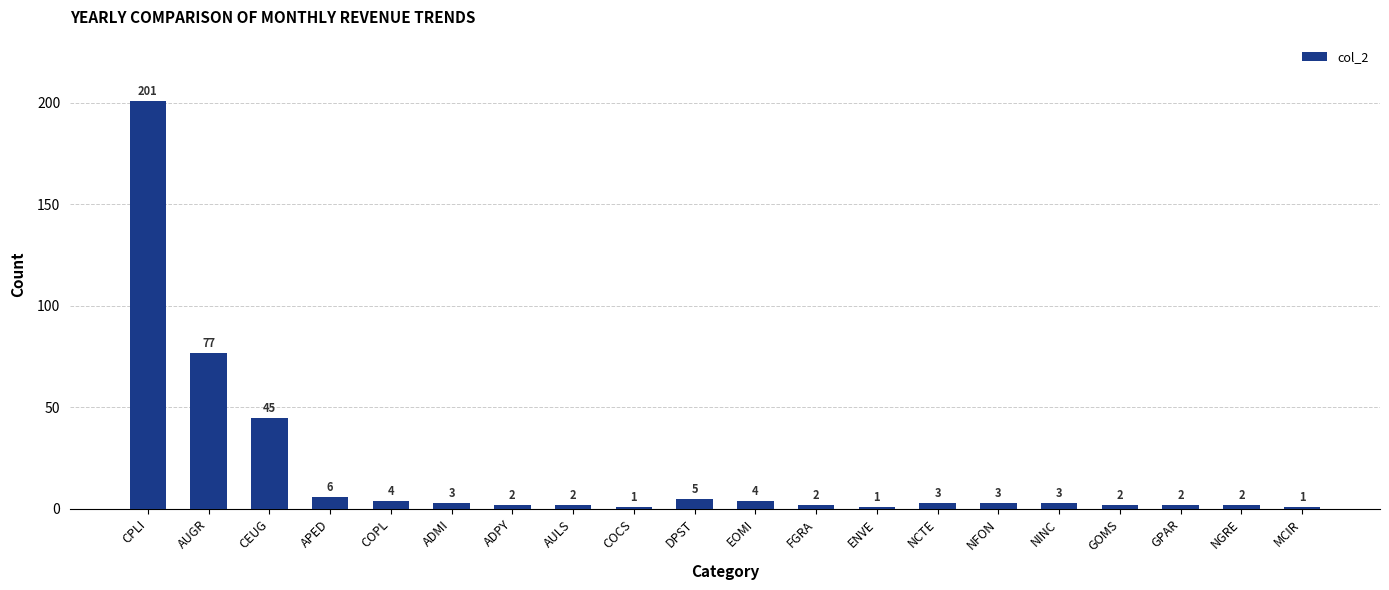

At which label does the data first exceed 3?

CPLI